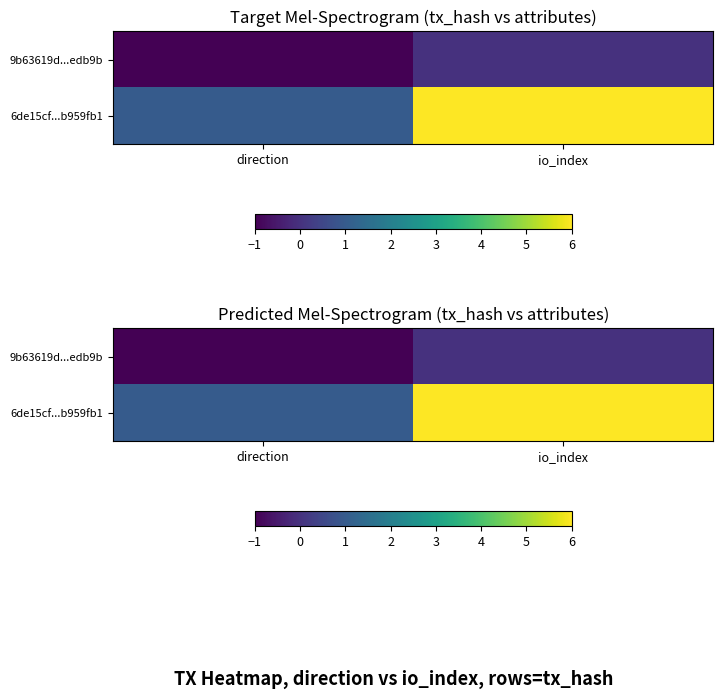

Which category has the lowest value in the 6de15cf...b959fb1 series?

direction